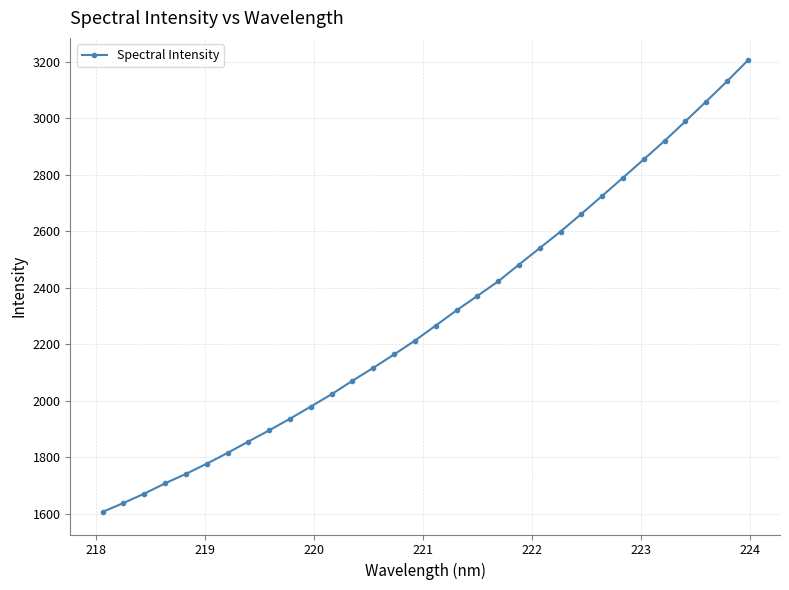

What is the smallest value displayed?

1606.8